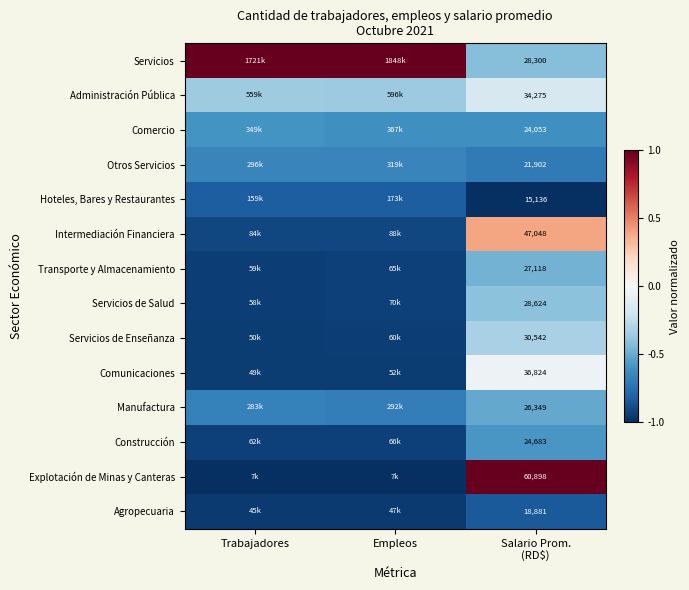

True or false: Transporte y Almacenamiento has a value of -0.9 at Trabajadores.

True